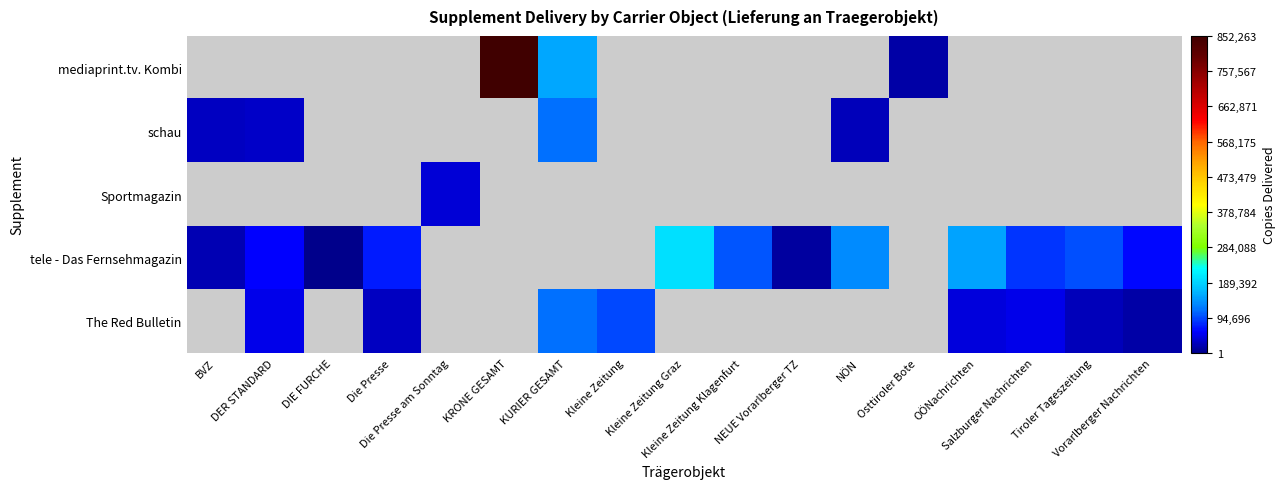

Reading right to left, extract all data points from this chart.

mediaprint.tv. Kombi: Vorarlberger Nachrichten=0	Tiroler Tageszeitung=0	Salzburger Nachrichten=0	OÖNachrichten=0	Osttiroler Bote=15050	NÖN=0	NEUE Vorarlberger TZ=0	Kleine Zeitung Klagenfurt=0	Kleine Zeitung Graz=0	Kleine Zeitung=0	KURIER GESAMT=153209	KRONE GESAMT=852263	Die Presse am Sonntag=0	Die Presse=0	DIE FURCHE=0	DER STANDARD=0	BVZ=0
schau: Vorarlberger Nachrichten=0	Tiroler Tageszeitung=0	Salzburger Nachrichten=0	OÖNachrichten=0	Osttiroler Bote=0	NÖN=25450	NEUE Vorarlberger TZ=0	Kleine Zeitung Klagenfurt=0	Kleine Zeitung Graz=0	Kleine Zeitung=0	KURIER GESAMT=114200	KRONE GESAMT=0	Die Presse am Sonntag=0	Die Presse=0	DIE FURCHE=0	DER STANDARD=30250	BVZ=27200
Sportmagazin: Vorarlberger Nachrichten=0	Tiroler Tageszeitung=0	Salzburger Nachrichten=0	OÖNachrichten=0	Osttiroler Bote=0	NÖN=0	NEUE Vorarlberger TZ=0	Kleine Zeitung Klagenfurt=0	Kleine Zeitung Graz=0	Kleine Zeitung=0	KURIER GESAMT=0	KRONE GESAMT=0	Die Presse am Sonntag=39233	Die Presse=0	DIE FURCHE=0	DER STANDARD=0	BVZ=0
tele - Das Fernsehmagazin: Vorarlberger Nachrichten=62058	Tiroler Tageszeitung=97135	Salzburger Nachrichten=83990	OÖNachrichten=151981	Osttiroler Bote=0	NÖN=134398	NEUE Vorarlberger TZ=11346	Kleine Zeitung Klagenfurt=100077	Kleine Zeitung Graz=201558	Kleine Zeitung=0	KURIER GESAMT=0	KRONE GESAMT=0	Die Presse am Sonntag=0	Die Presse=71538	DIE FURCHE=319	DER STANDARD=57038	BVZ=22851
The Red Bulletin: Vorarlberger Nachrichten=15520	Tiroler Tageszeitung=24000	Salzburger Nachrichten=47000	OÖNachrichten=40000	Osttiroler Bote=0	NÖN=0	NEUE Vorarlberger TZ=0	Kleine Zeitung Klagenfurt=0	Kleine Zeitung Graz=0	Kleine Zeitung=95000	KURIER GESAMT=113400	KRONE GESAMT=0	Die Presse am Sonntag=0	Die Presse=27000	DIE FURCHE=0	DER STANDARD=47000	BVZ=0